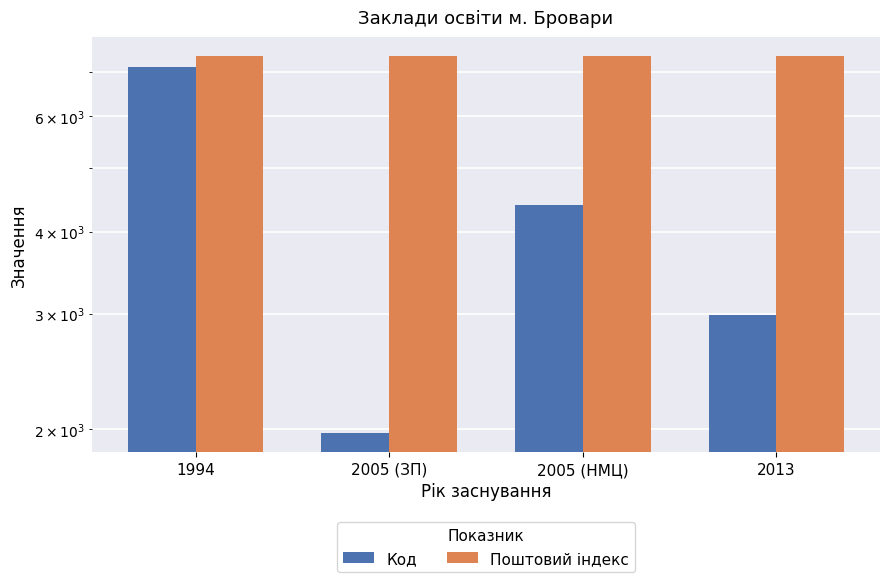

What is the difference between the Код values at 2013 and 2005 (НМЦ)?

1400